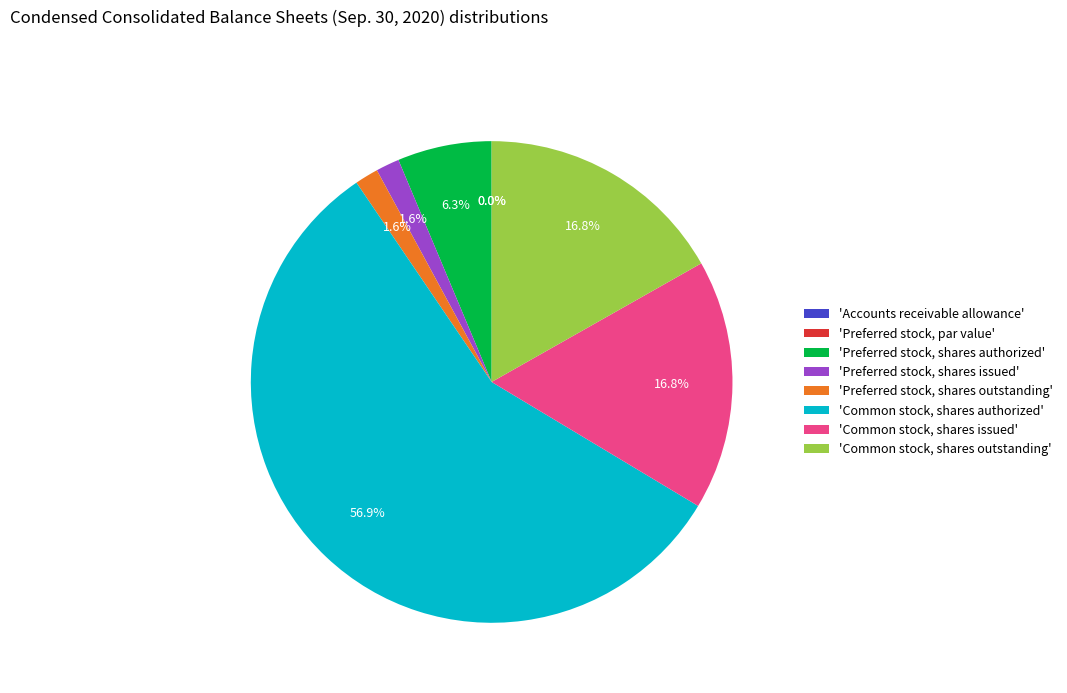

Which category has the biggest portion of the pie?

'Common stock, shares authorized'